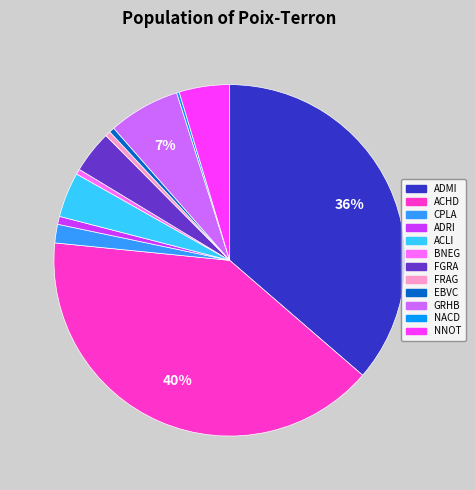

Which has a higher value, FRAG or FGRA?

FGRA